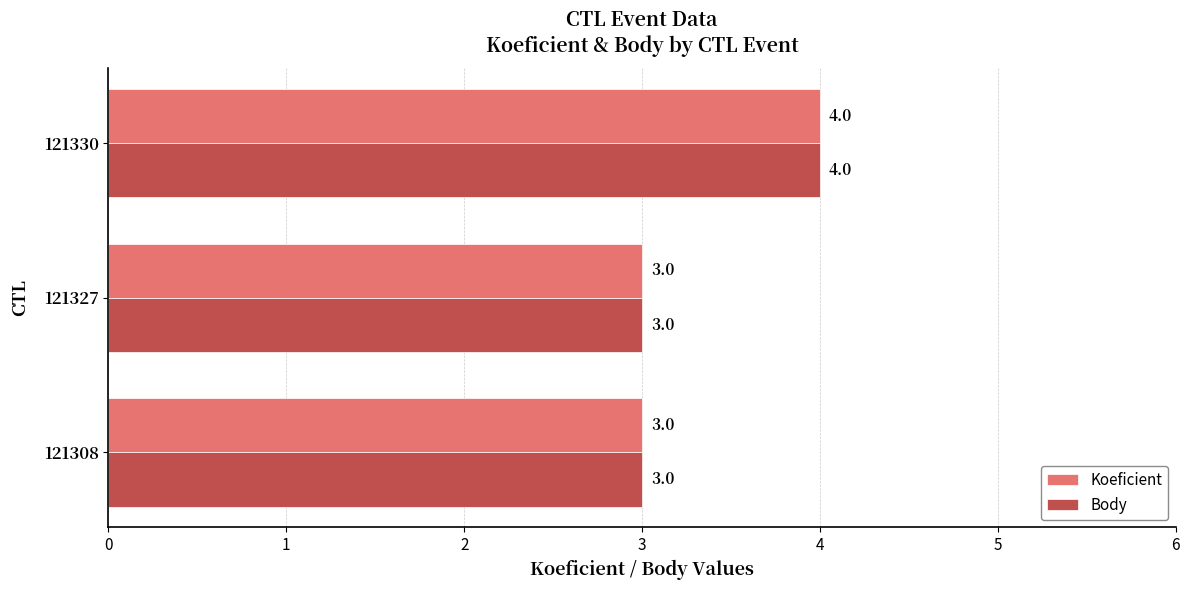

Is the value of Koeficient at 121327 greater than the value of Body at 121330?

No